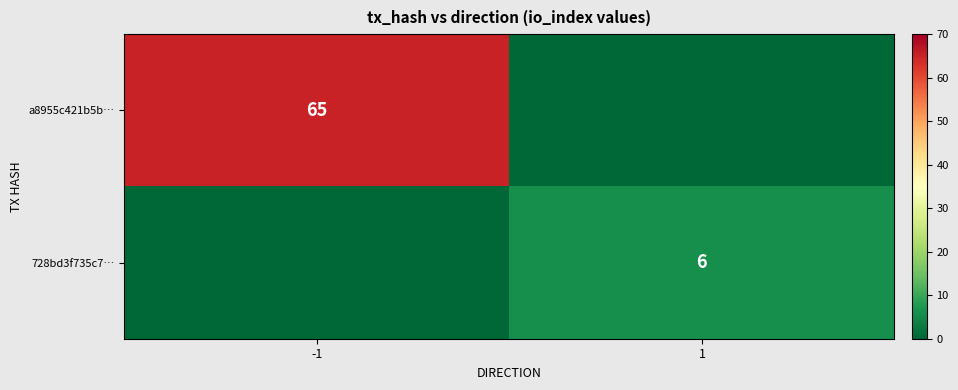

Is the value of a8955c421b5b… at -1 greater than the value of 728bd3f735c7… at 1?

Yes